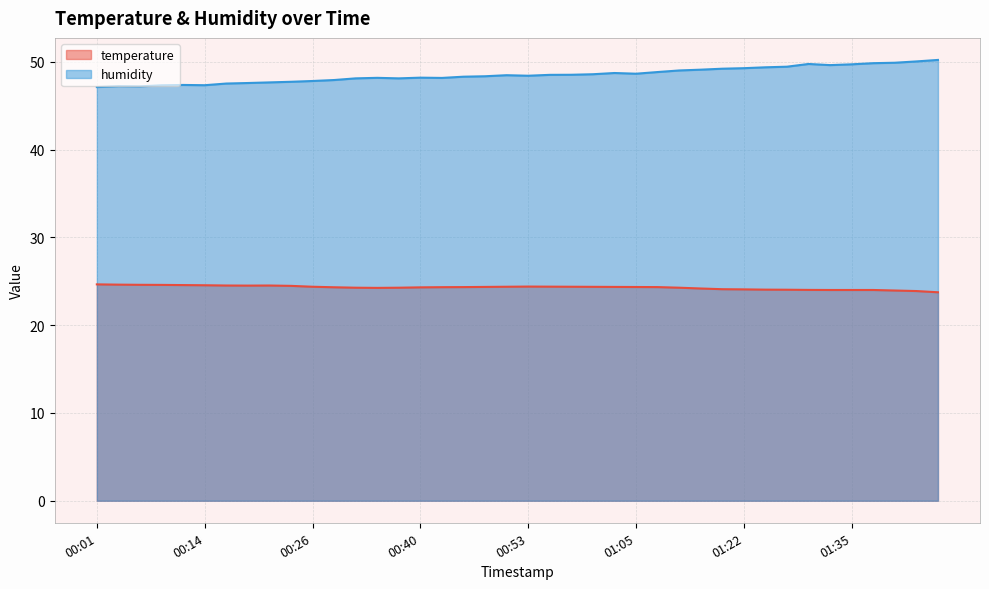

How many lines are shown in the chart?

2